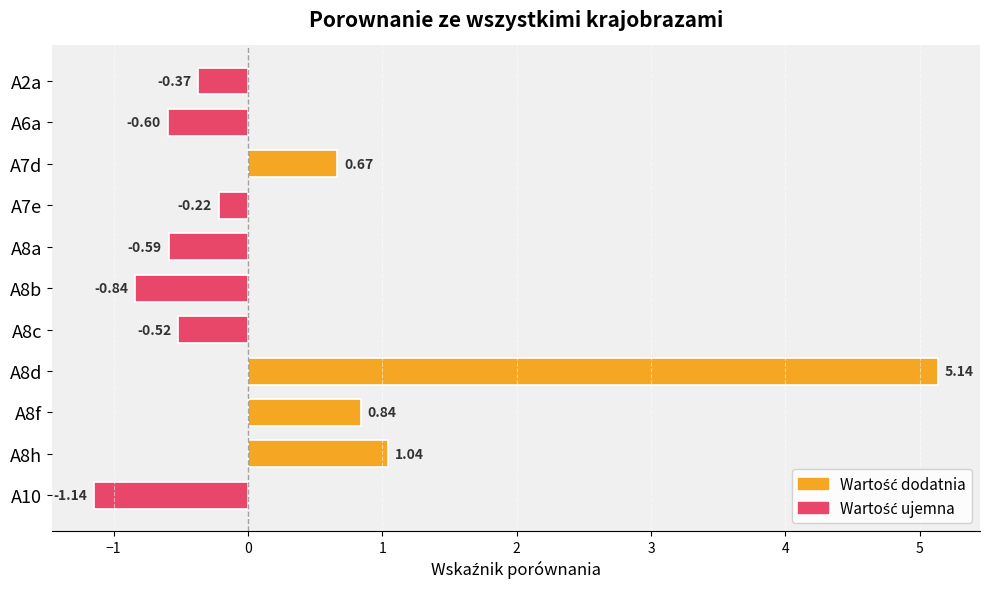

List the labels in order of value, largest first.

A8d, A8h, A8f, A7d, A7e, A2a, A8c, A8a, A6a, A8b, A10